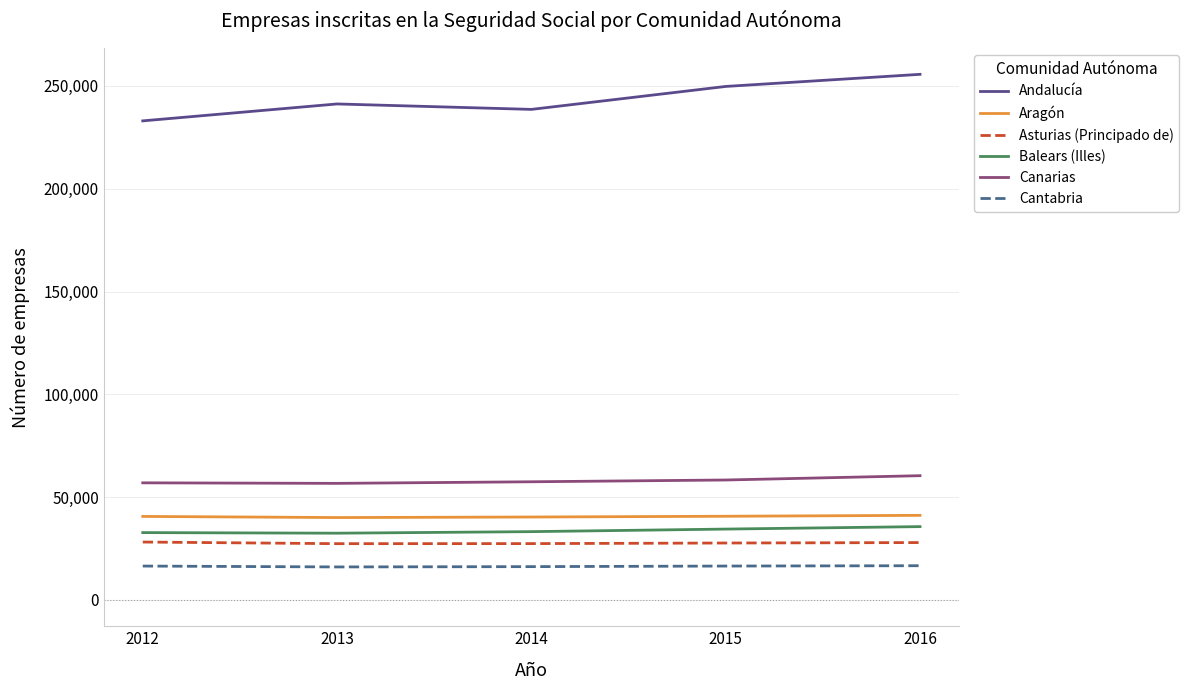

True or false: Cantabria and Balears (Illes) cross at least once.

False